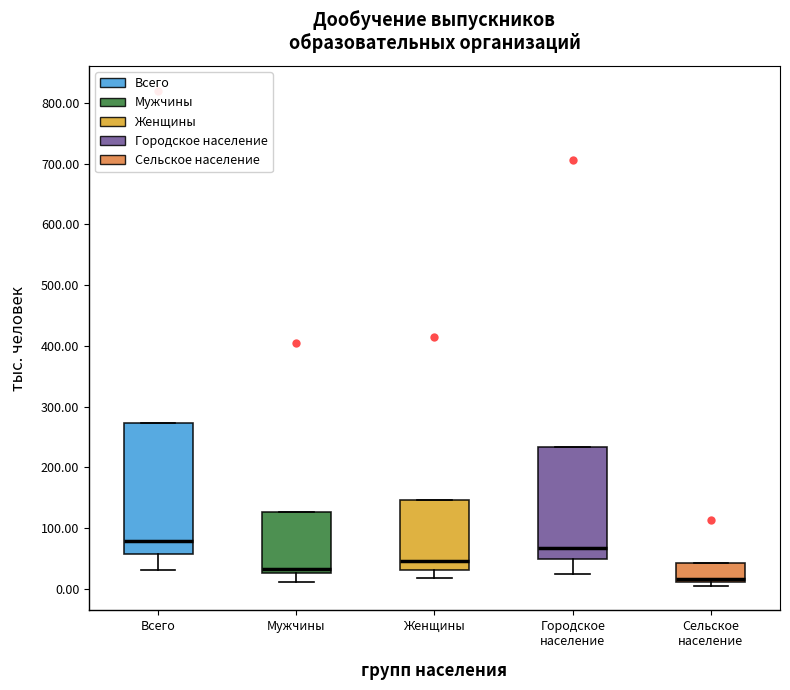

Which box's median line is the lowest?

Сельское население